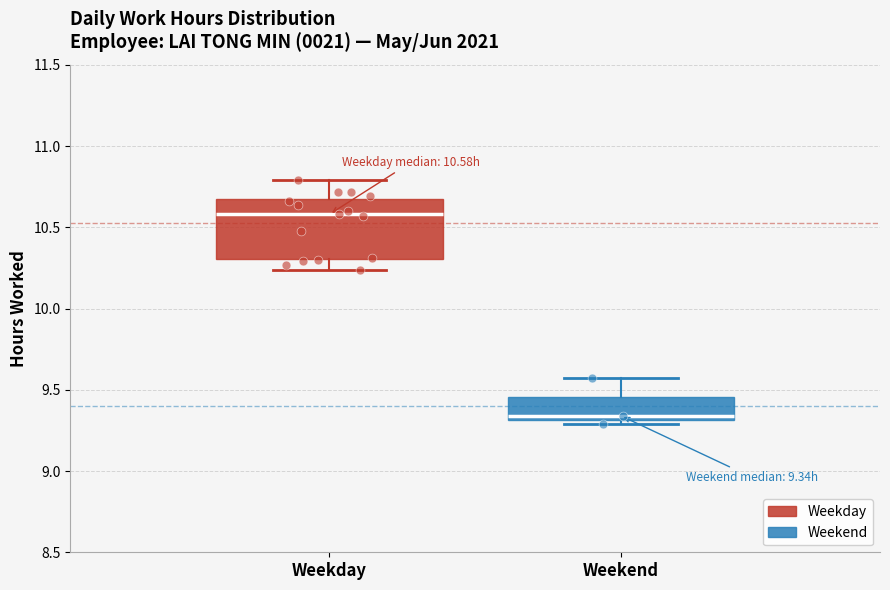

Reading left to right, read every box against the y-axis: the position of its median line, the range the box covers, and the ends of its whiskers. The values are not printed on the chart, so give them approximately, as read against the axis.

Weekday: median 10.60, box 10.30 to 10.70, whiskers 10.25 to 10.80
Weekend: median 9.35, box 9.30 to 9.45, whiskers 9.30 (just below the box's lower edge) to 9.55